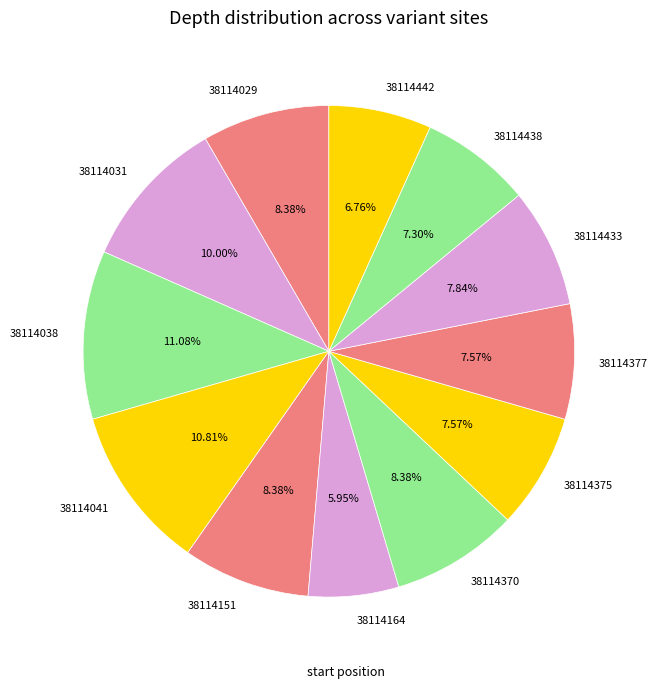

What percentage do 38114442 and 38114377 together represent?

14.3%